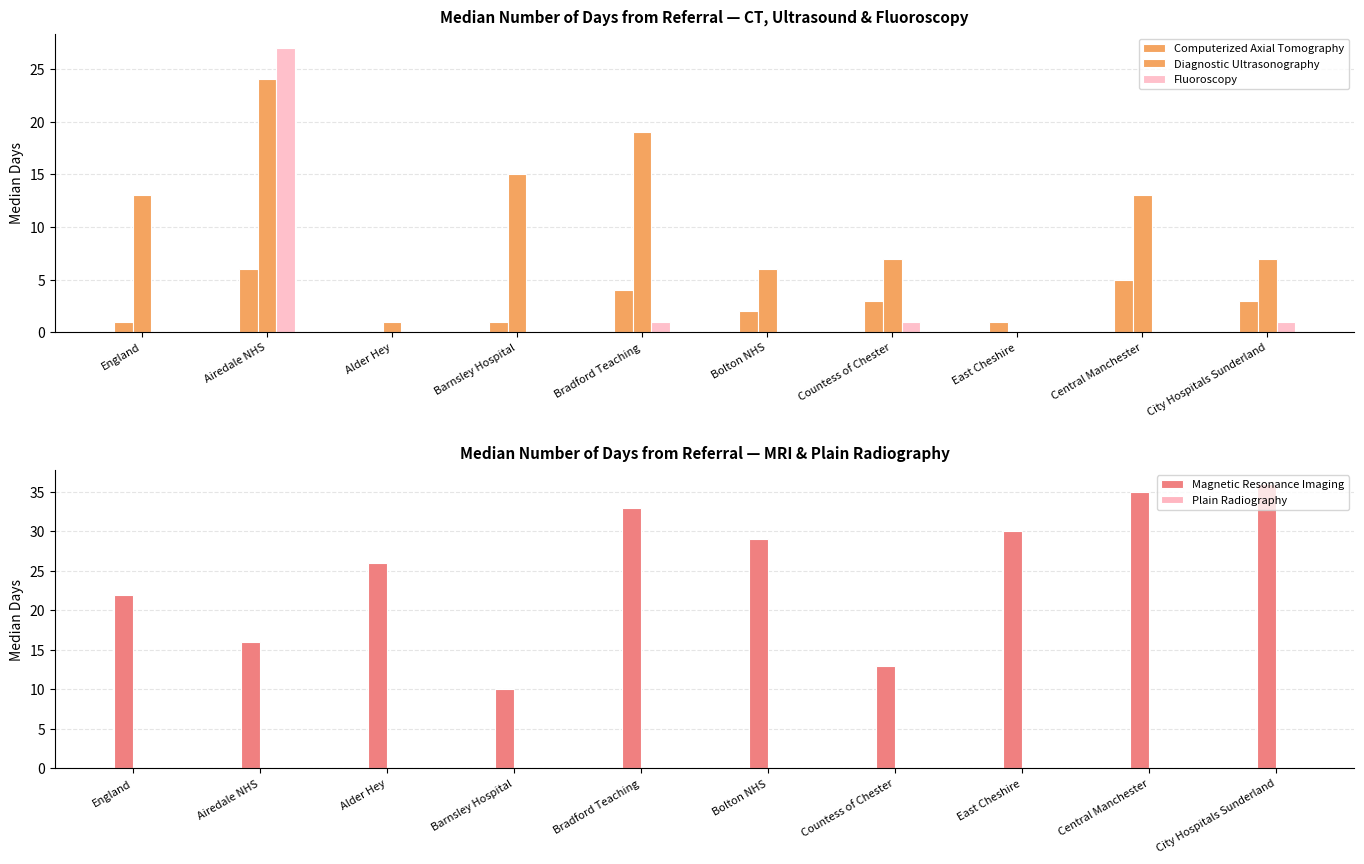

Reading right to left, transcribe all the data shown in this chart.

Computerized Axial Tomography: City Hospitals Sunderland=3	Central Manchester=5	East Cheshire=1	Countess of Chester=3	Bolton NHS=2	Bradford Teaching=4	Barnsley Hospital=1	Alder Hey=0	Airedale NHS=6	England=1
Diagnostic Ultrasonography: City Hospitals Sunderland=7	Central Manchester=13	East Cheshire=0	Countess of Chester=7	Bolton NHS=6	Bradford Teaching=19	Barnsley Hospital=15	Alder Hey=1	Airedale NHS=24	England=13
Fluoroscopy: City Hospitals Sunderland=1	Central Manchester=0	East Cheshire=0	Countess of Chester=1	Bolton NHS=0	Bradford Teaching=1	Barnsley Hospital=0	Alder Hey=0	Airedale NHS=27	England=0
Magnetic Resonance Imaging: City Hospitals Sunderland=36	Central Manchester=35	East Cheshire=30	Countess of Chester=13	Bolton NHS=29	Bradford Teaching=33	Barnsley Hospital=10	Alder Hey=26	Airedale NHS=16	England=22
Plain Radiography: City Hospitals Sunderland=0	Central Manchester=0	East Cheshire=0	Countess of Chester=0	Bolton NHS=0	Bradford Teaching=0	Barnsley Hospital=0	Alder Hey=0	Airedale NHS=0	England=0